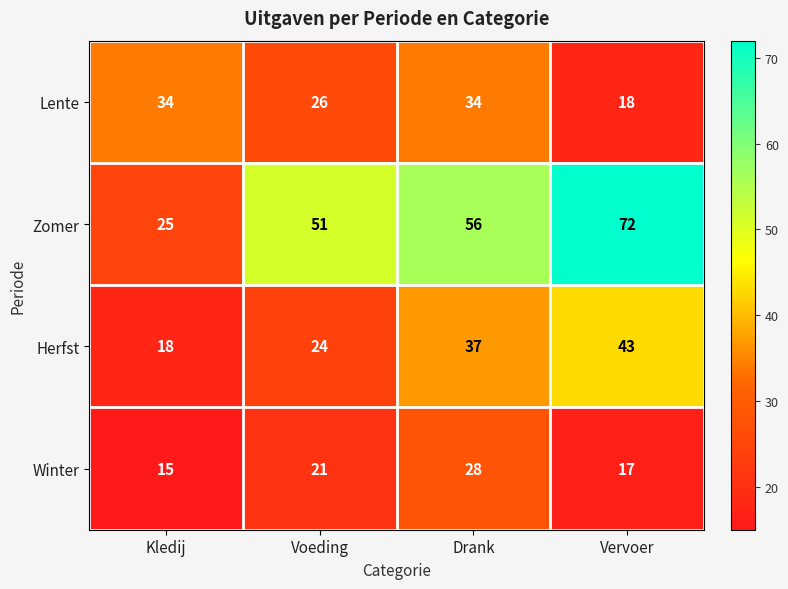

What is the difference between the Zomer values at Vervoer and Voeding?

21